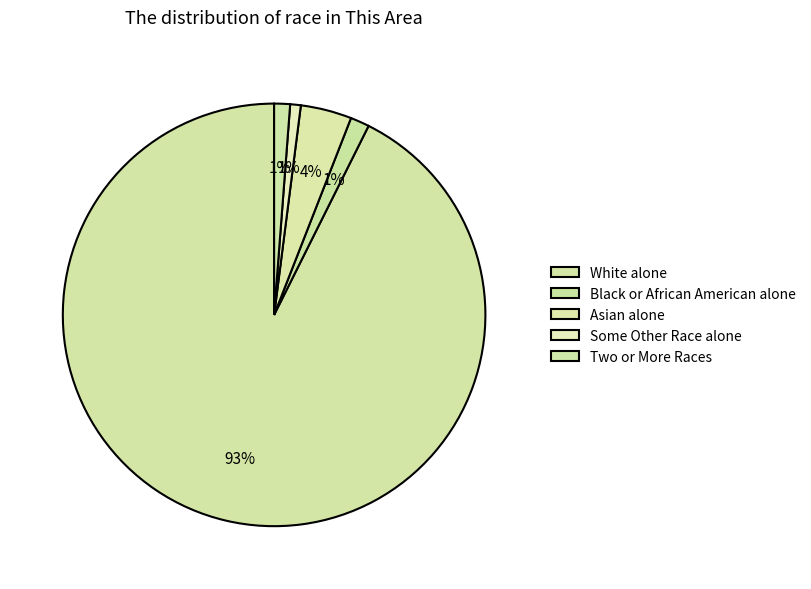

Which category has the smallest portion of the pie?

Some Other Race alone